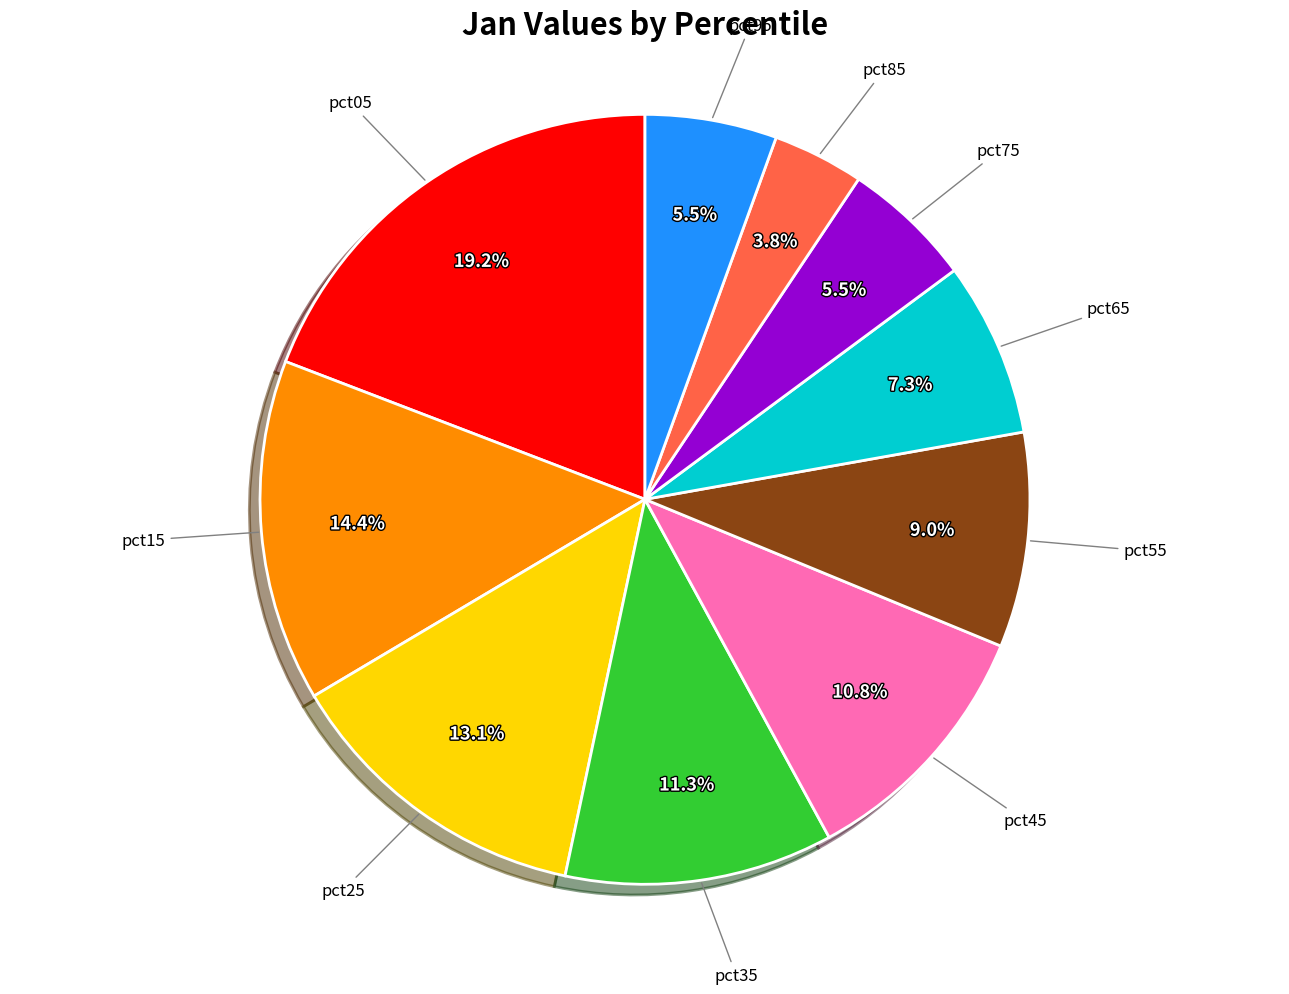

How many segments does this pie chart have?

10